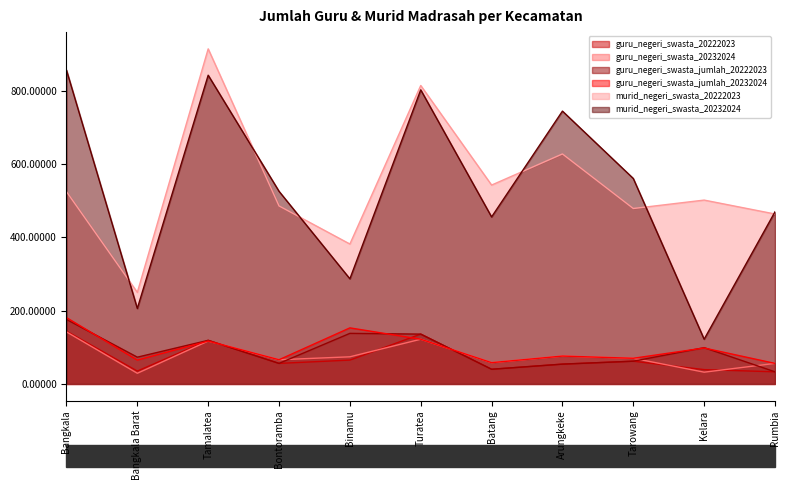

Reading left to right, transcribe all the data shown in this chart.

guru_negeri_swasta_20222023: 144	35	119	56	65	136	40	54	62	39	33
guru_negeri_swasta_20232024: 142	29	117	66	74	122	58	76	70	32	56
guru_negeri_swasta_jumlah_20222023: 176	73	119	56	138	136	40	54	62	99	33
guru_negeri_swasta_jumlah_20232024: 181	65	117	66	153	122	58	76	70	98	56
murid_negeri_swasta_20222023: 525	250	915	486	382	815	543	628	479	502	464
murid_negeri_swasta_20232024: 857	206	843	526	287	803	456	745	561	122	470